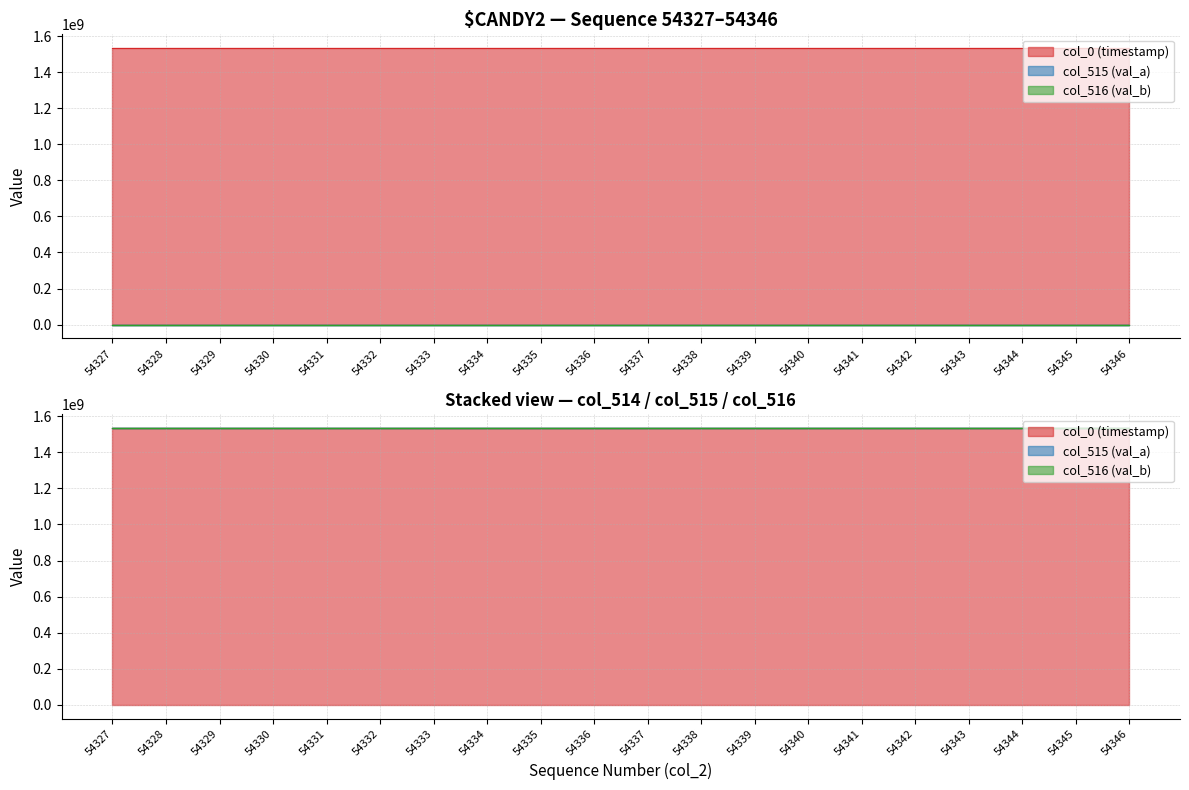

Reading left to right, list all the values displayed in this chart.

col_0 (timestamp): 54327=1533664812.0	54328=1533664826.0	54329=1533664839.8	54330=1533664853.7	54331=1533664867.5	54332=1533664881.3	54333=1533664895.3	54334=1533664909.3	54335=1533664923.1	54336=1533664937.0	54337=1533664950.9	54338=1533664964.8	54339=1533664978.6	54340=1533664992.6	54341=1533665006.4	54342=1533665020.4	54343=1533665034.4	54344=1533665048.2	54345=1533665062.2	54346=1533665076.0
col_515 (val_a): 54327=19484.0	54328=19454.0	54329=19406.0	54330=19688.0	54331=19374.0	54332=19508.0	54333=19429.0	54334=19490.0	54335=19528.0	54336=19354.0	54337=19535.0	54338=19454.0	54339=19305.0	54340=19328.0	54341=19340.0	54342=19501.0	54343=19566.0	54344=19663.0	54345=19677.0	54346=19682.0
col_516 (val_b): 54327=39147.0	54328=39174.0	54329=39146.0	54330=39157.0	54331=39146.0	54332=39165.0	54333=39196.0	54334=39168.0	54335=39139.0	54336=39225.0	54337=39113.0	54338=39177.0	54339=39186.0	54340=39178.0	54341=39164.0	54342=39179.0	54343=39167.0	54344=39119.0	54345=39071.0	54346=39118.0